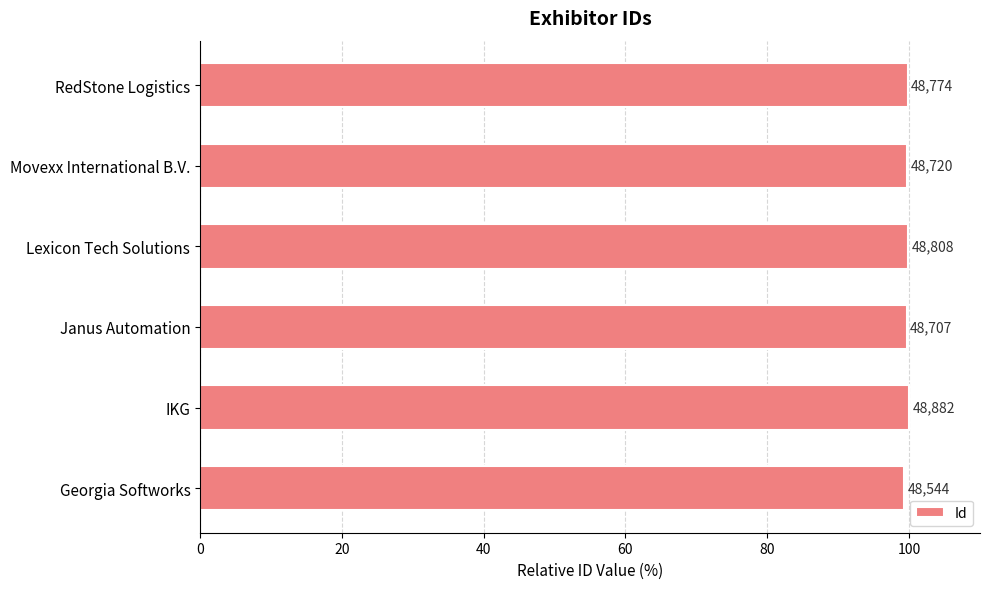

How many bars are there in total?

6